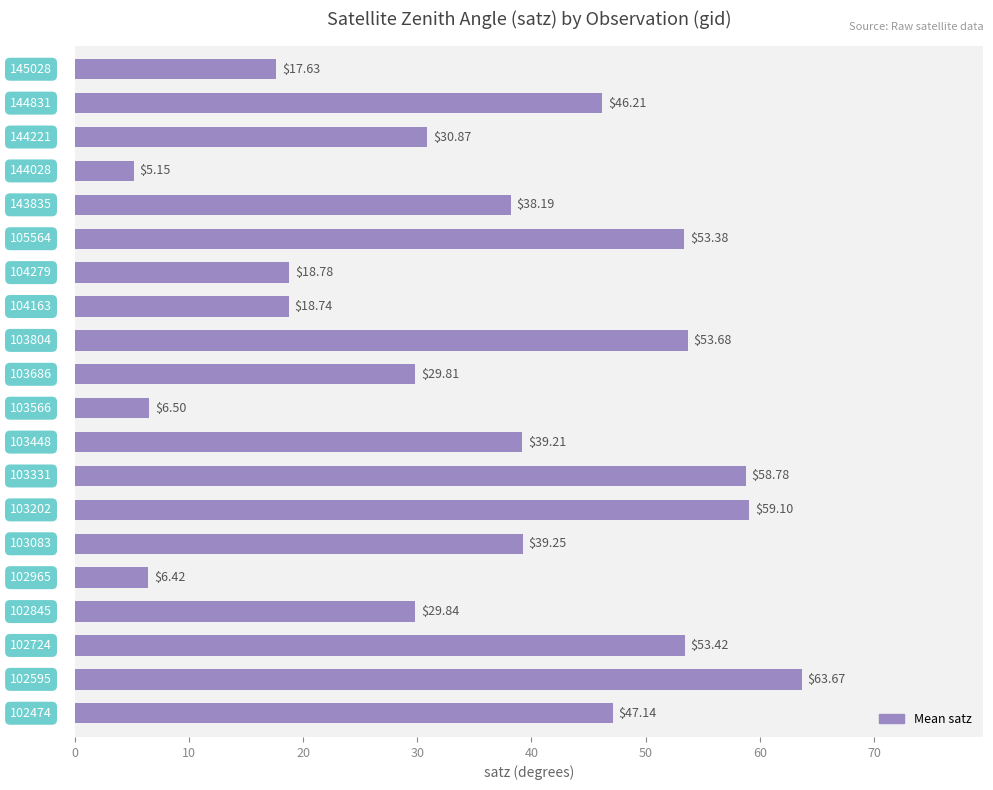

What is the average value?

35.8